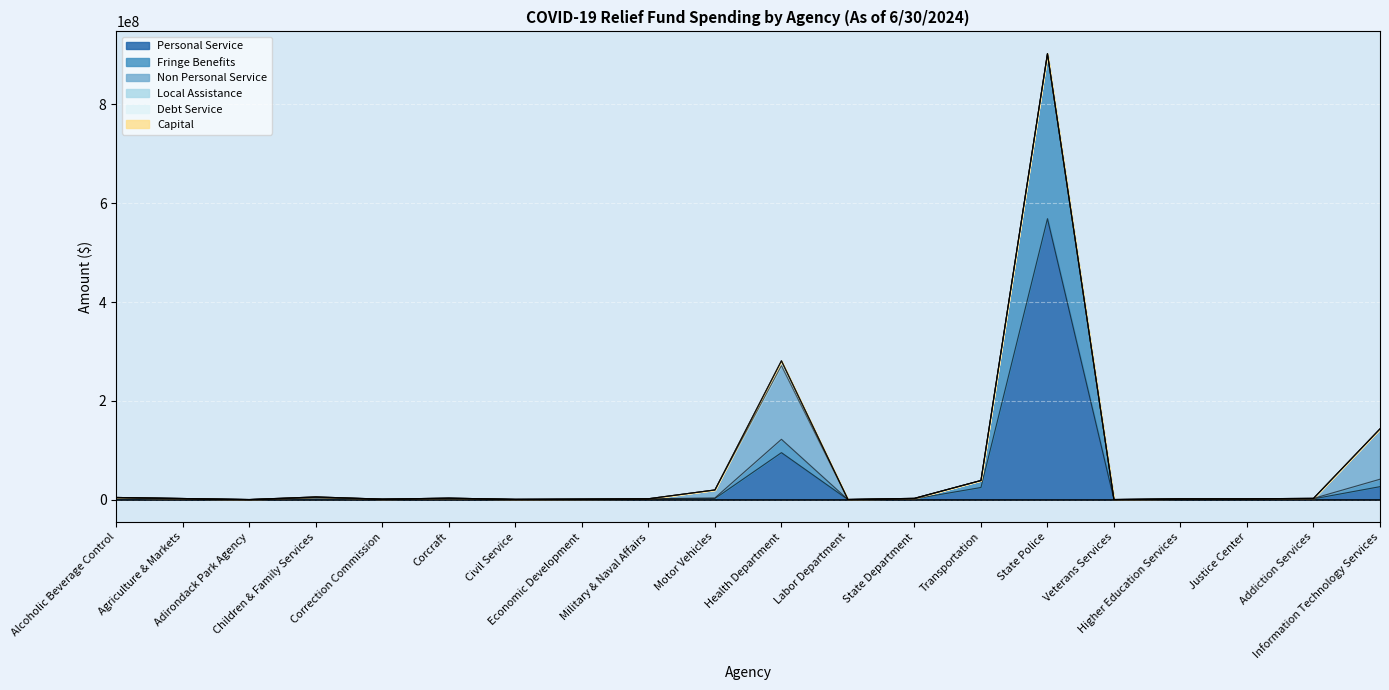

At which label is Non Personal Service closest to 74549724?

Information Technology Services